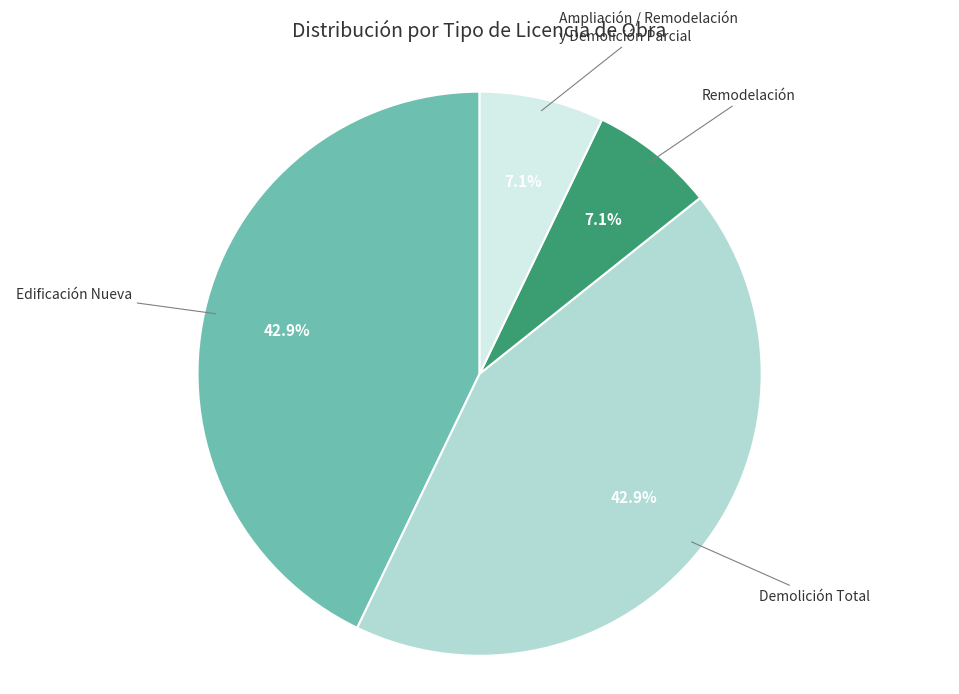

Does any single category account for the majority?

No